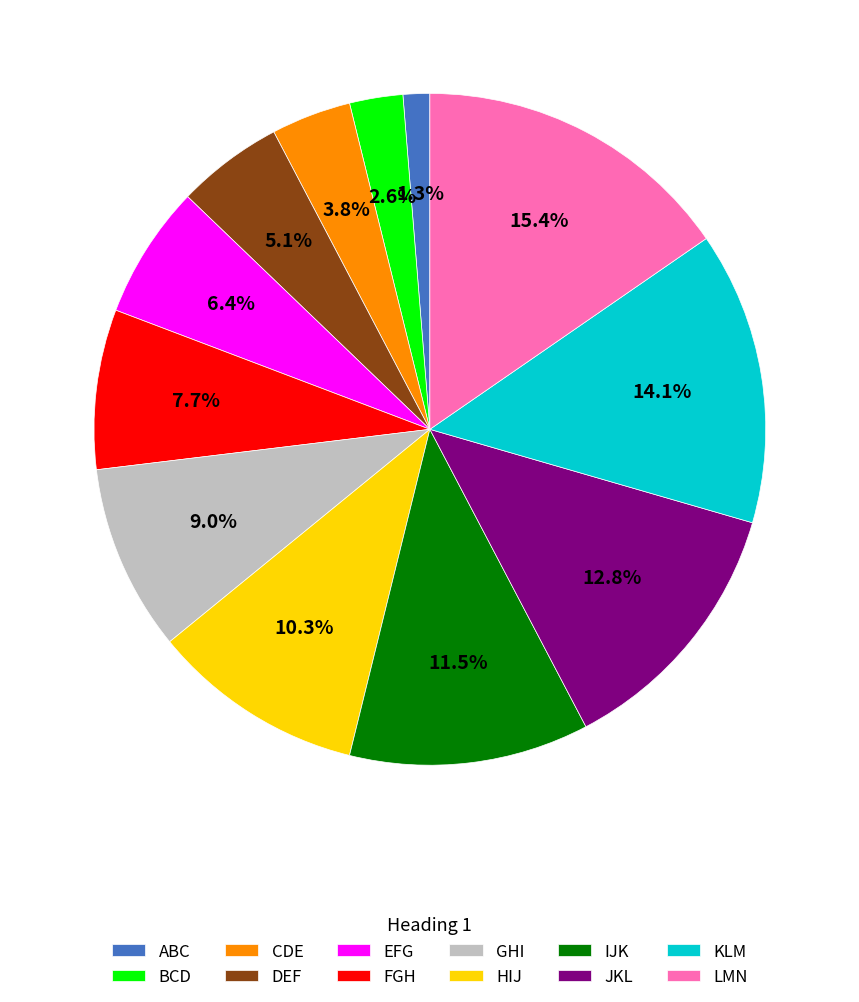

Is there any slice that represents more than half of the pie?

No